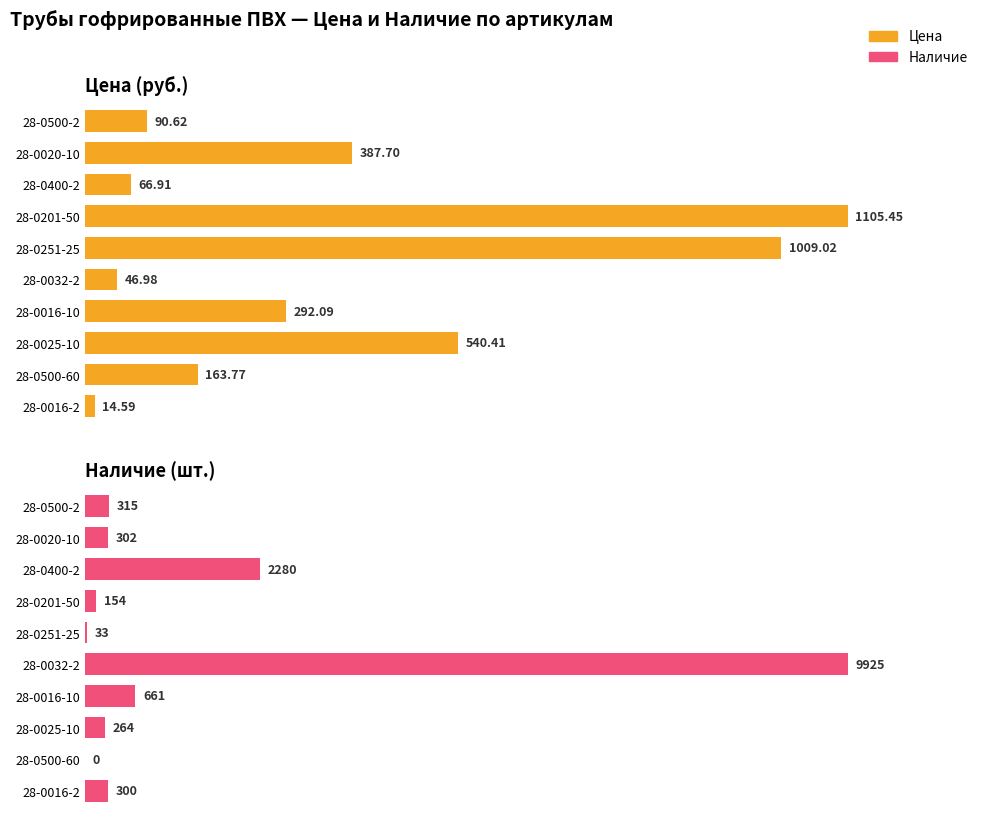

What is the maximum value for Цена?

1105.5